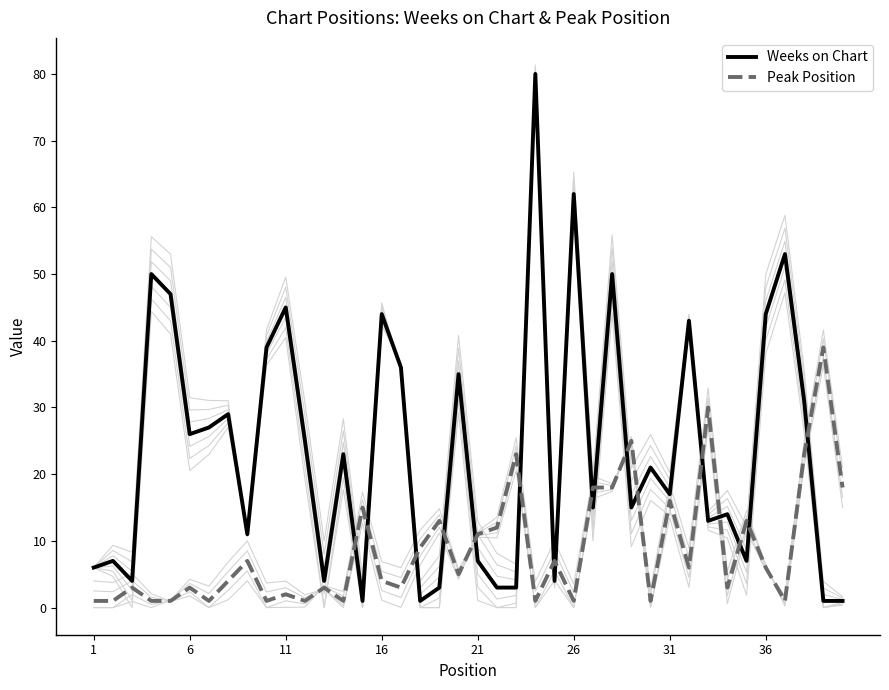

The value of Weeks on Chart at 26 is 19. True or false?

False